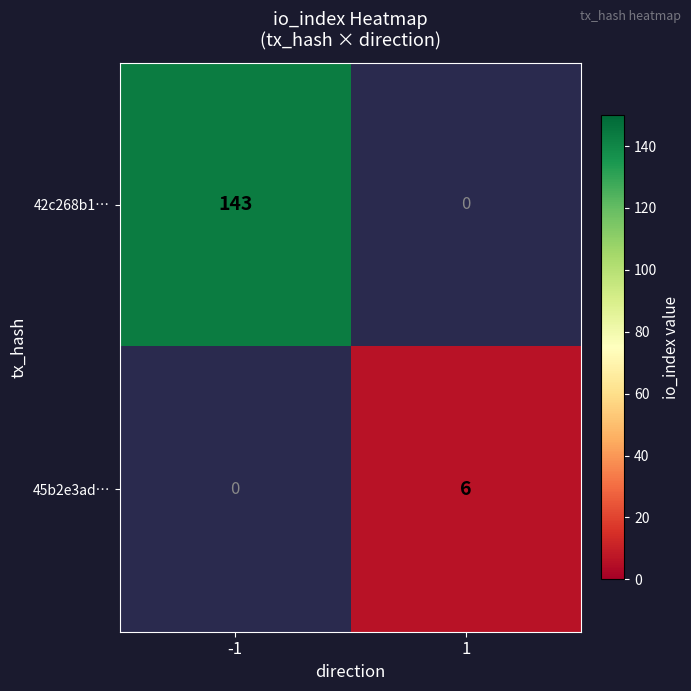

The value of 45b2e3ad… at 1 is 10. True or false?

False